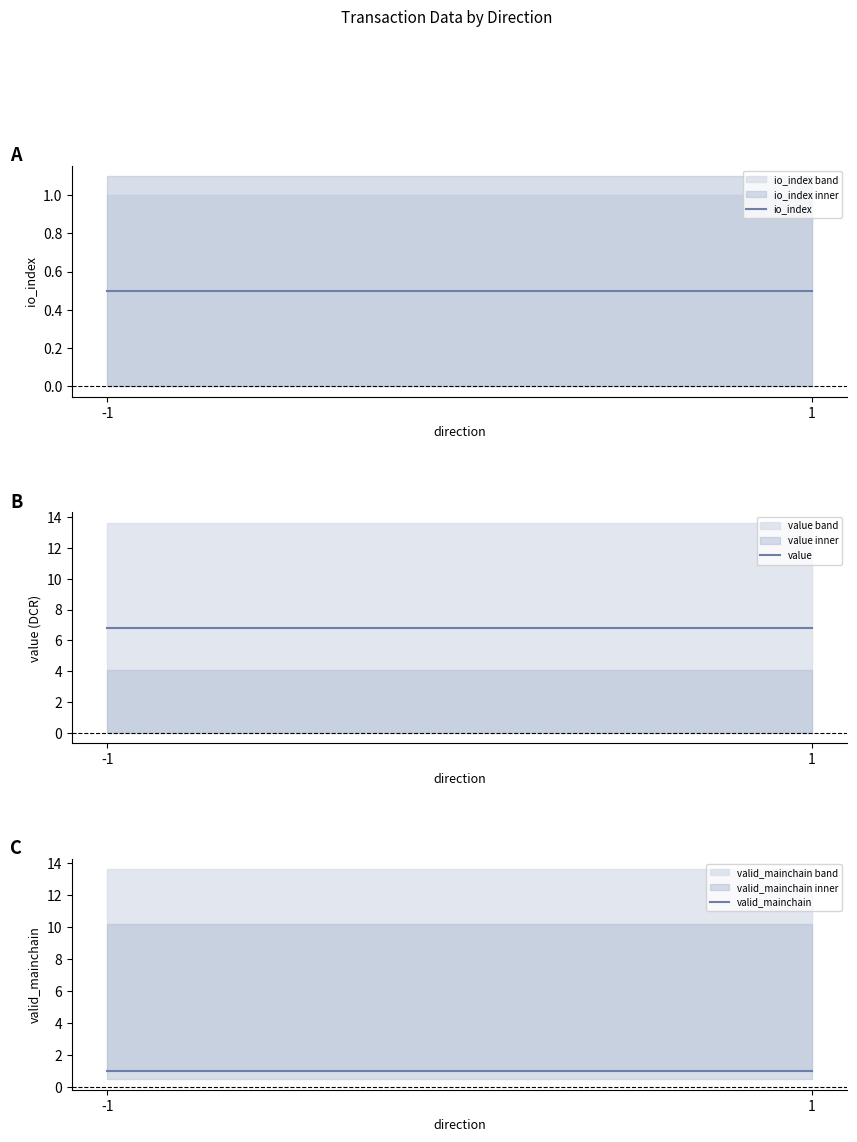

Is it true that io_index equals 0.3 at -1?

False